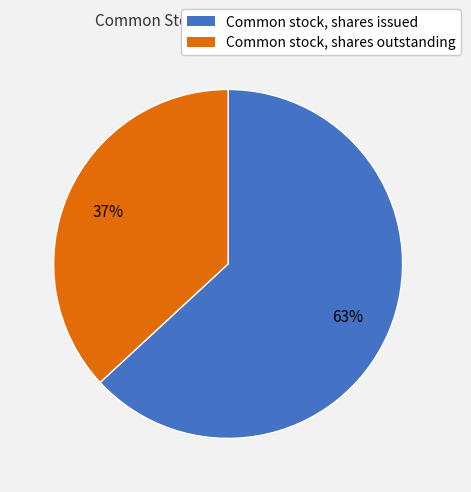

To the nearest percent, what is the average slice percentage?

50%